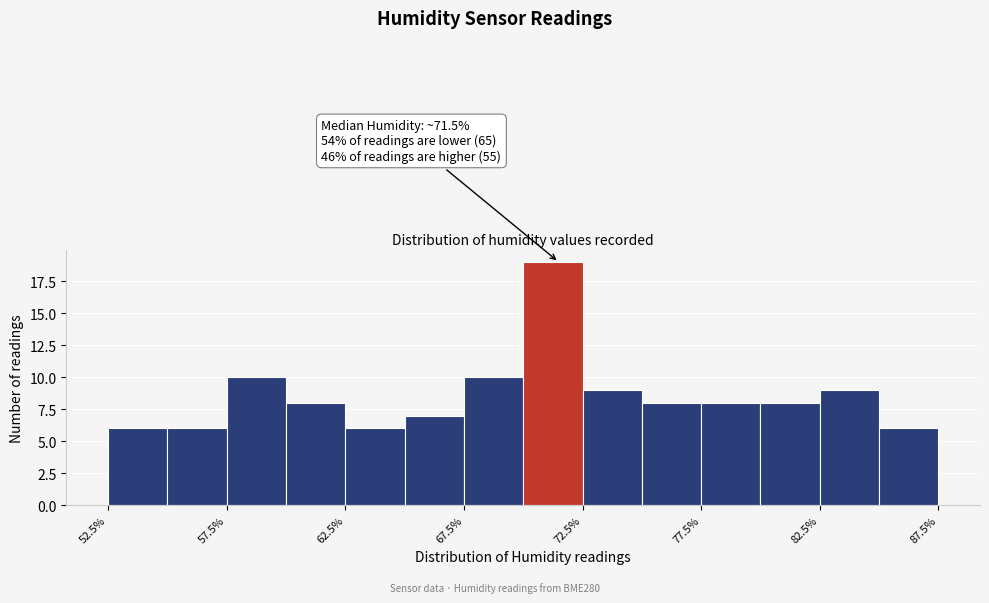

Over which range of the x-axis is the bar tallest?

70.0 to 72.5